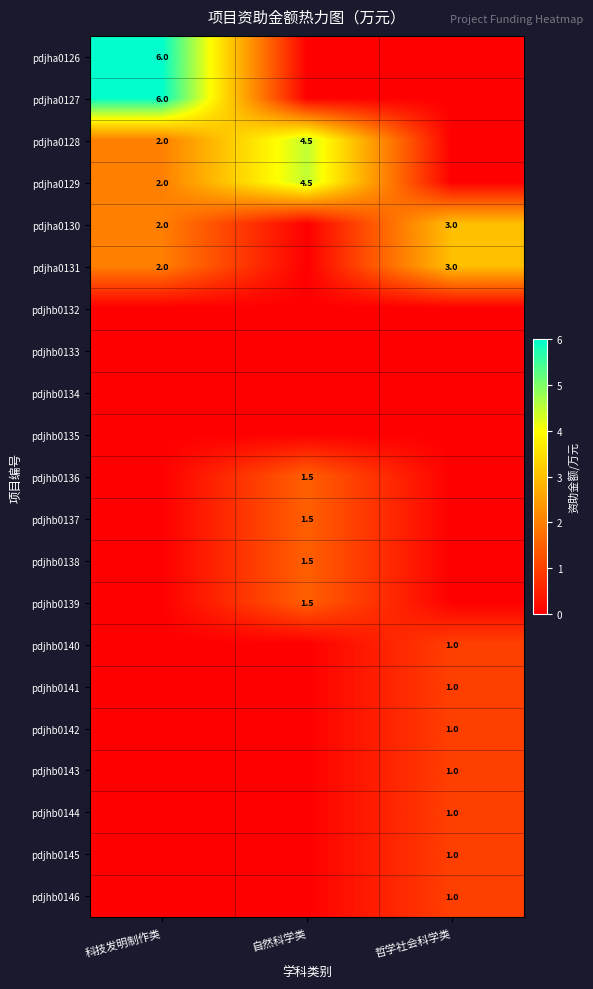

What is the total value across all series at 自然科学类?

15.0